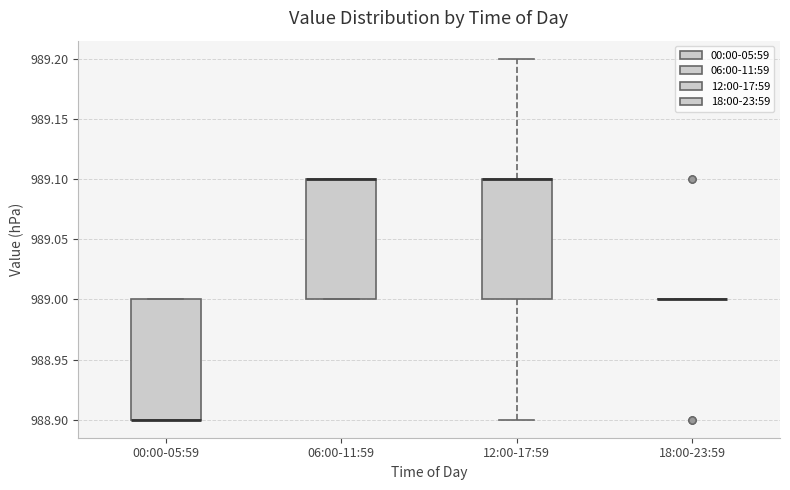

Reading left to right, read every box against the y-axis: the position of its median line, the range the box covers, and the ends of its whiskers. The values are not printed on the chart, so give them approximately, as read against the axis.

00:00-05:59: median 988.9 (drawn on the box's lower edge), box 988.9 to 989.0, whiskers 988.9 to 989.0
06:00-11:59: median 989.1 (drawn on the box's upper edge), box 989.0 to 989.1, whiskers 989.0 to 989.1
12:00-17:59: median 989.1 (drawn on the box's upper edge), box 989.0 to 989.1, whiskers 988.9 to 989.2
18:00-23:59: box collapsed to a line at 989.0, whiskers 989.0 to 989.0